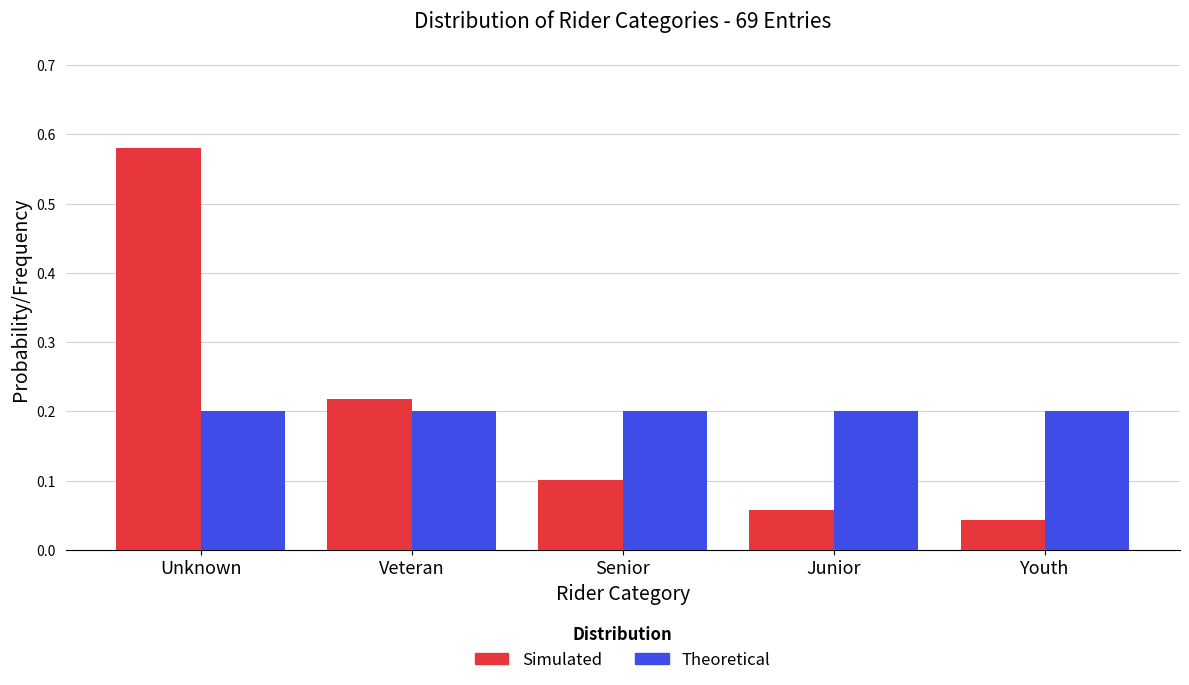

At which label is Simulated closest to 0?

Youth